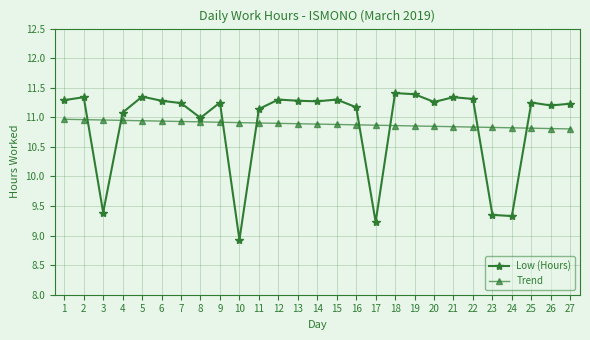

Which series ends up on top after the final intersection of Trend and Low (Hours)?

Low (Hours)